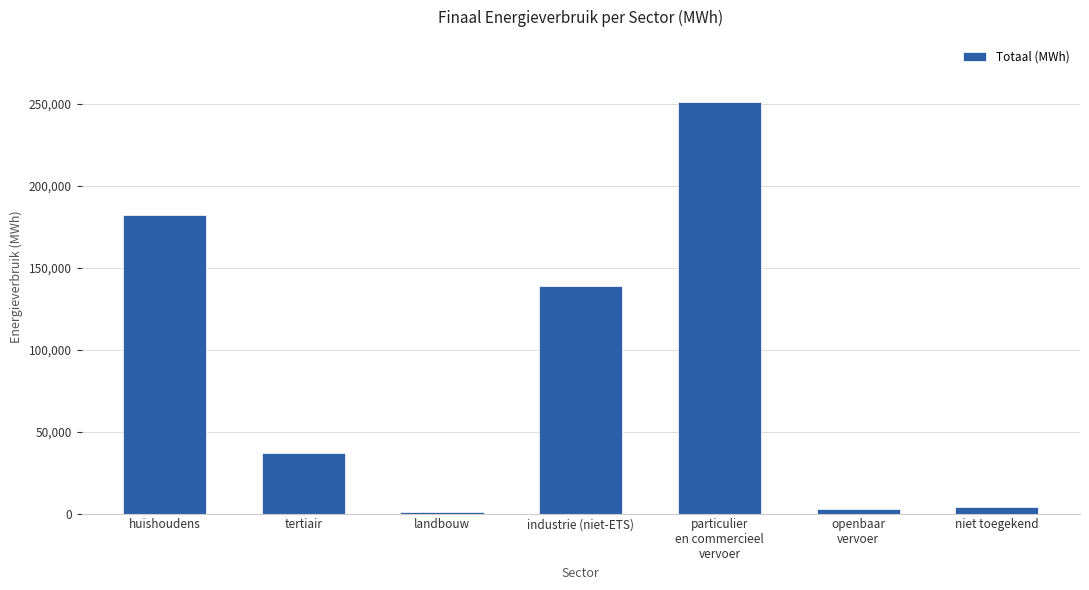

Read the value at huishoudens.

182221.0